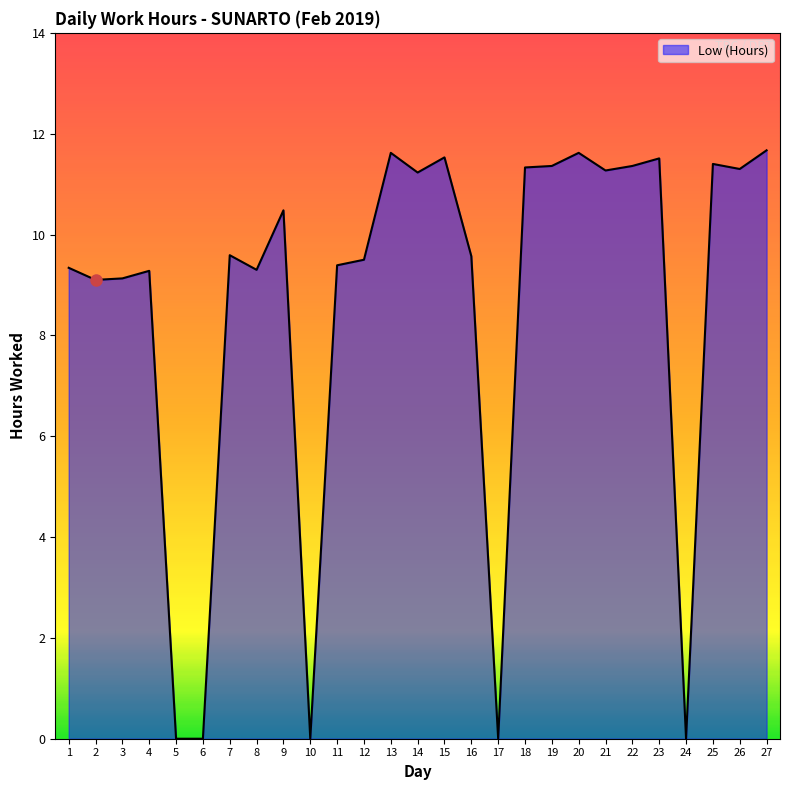

The chart shows a value of 9.3 at 1. True or false?

True